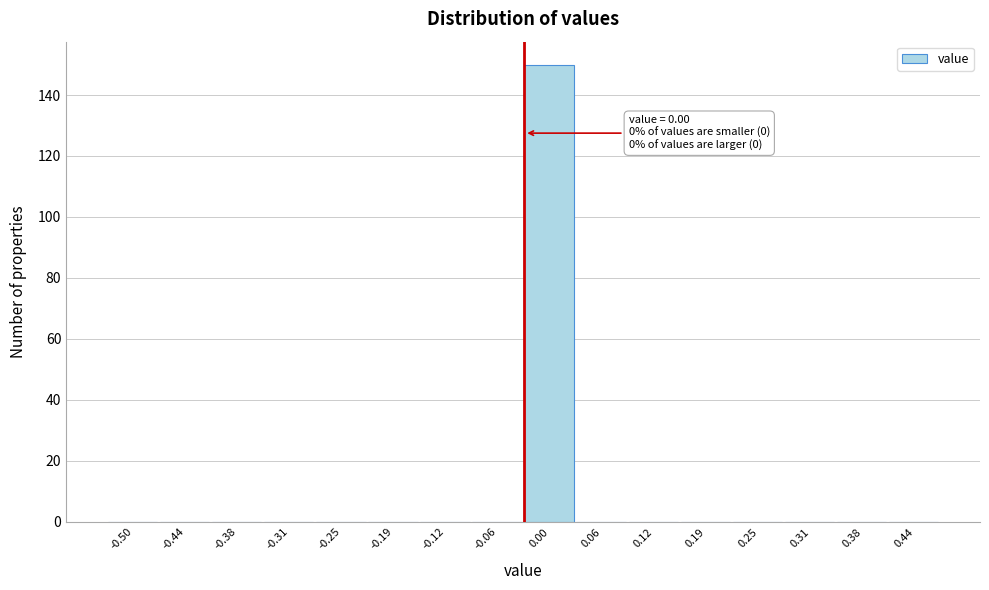

Reading right to left, list all the values displayed in this chart.

0.44=0	0.38=0	0.31=0	0.25=0	0.19=0	0.12=0	0.06=0	0.00=150	-0.06=0	-0.12=0	-0.19=0	-0.25=0	-0.31=0	-0.38=0	-0.44=0	-0.50=0